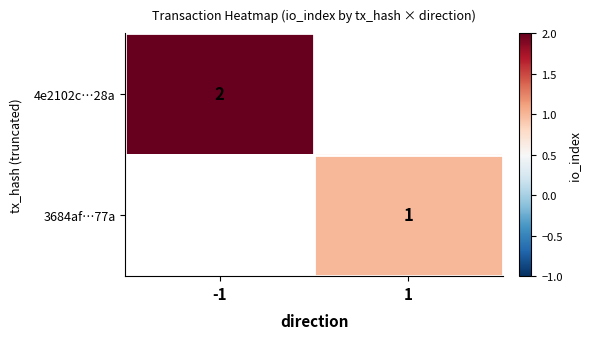

Which has a higher value, -1 or 1?

1